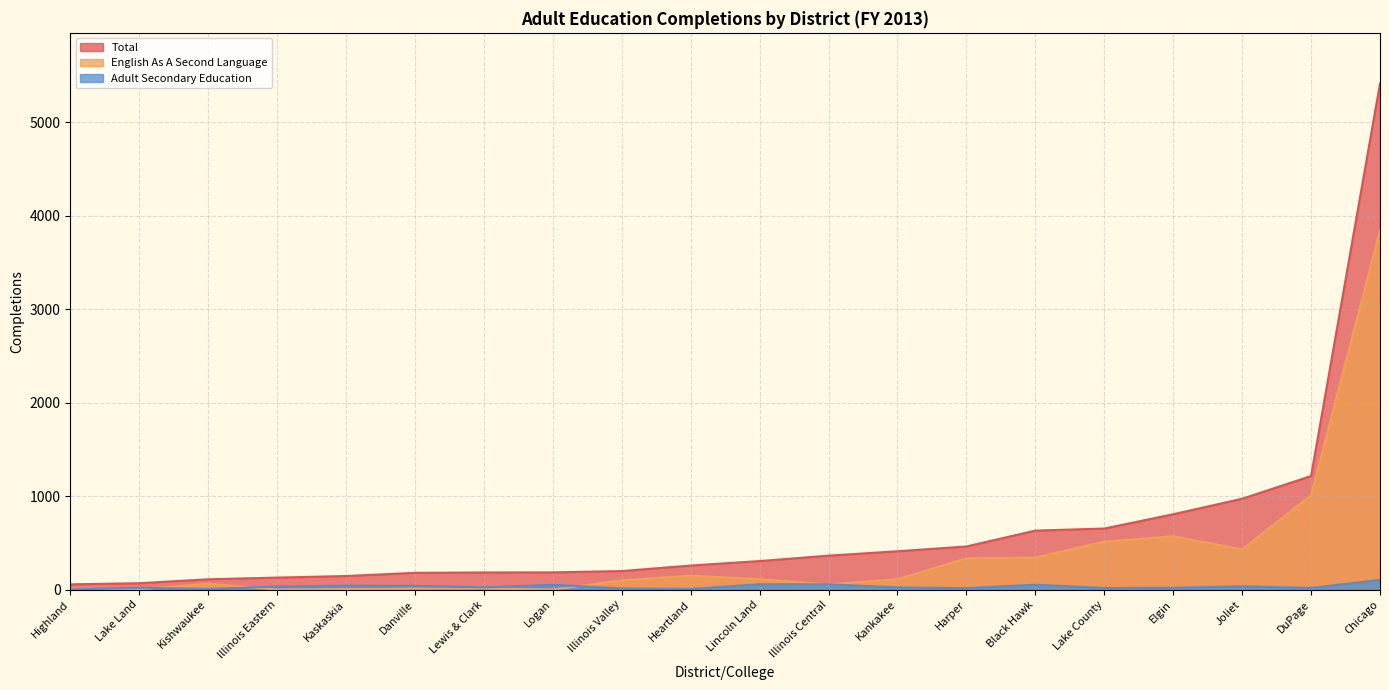

Rank the series by their maximum value, from lowest to highest.

Adult Secondary Education, English As A Second Language, Total